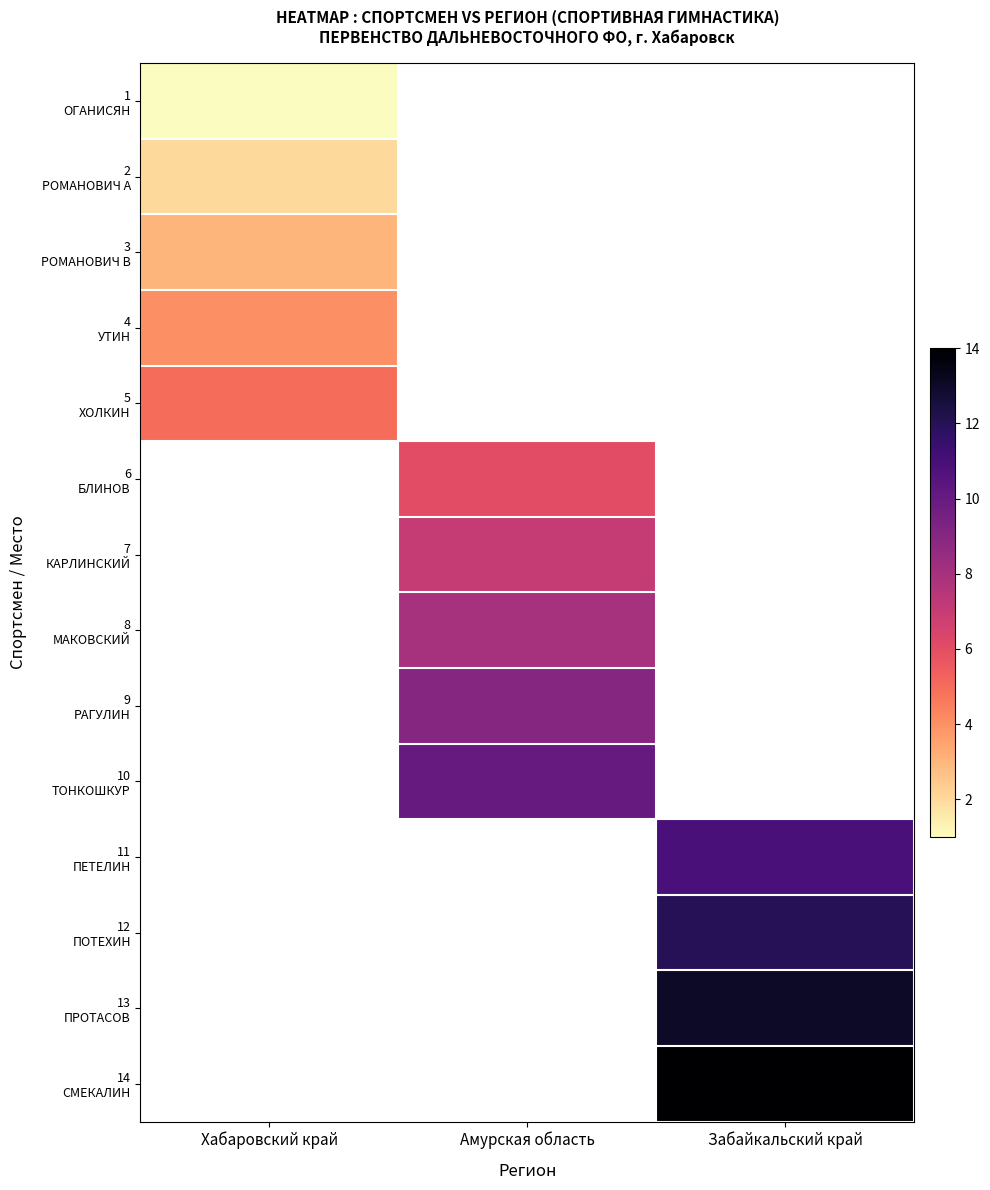

List the series in order of their peak value, lowest first.

1 ОГАНИСЯН, 2 РОМАНОВИЧ А, 3 РОМАНОВИЧ В, 4 УТИН, 5 ХОЛКИН, 6 БЛИНОВ, 7 КАРЛИНСКИЙ, 8 МАКОВСКИЙ, 9 РАГУЛИН, 10 ТОНКОШКУР, 11 ПЕТЕЛИН, 12 ПОТЕХИН, 13 ПРОТАСОВ, 14 СМЕКАЛИН